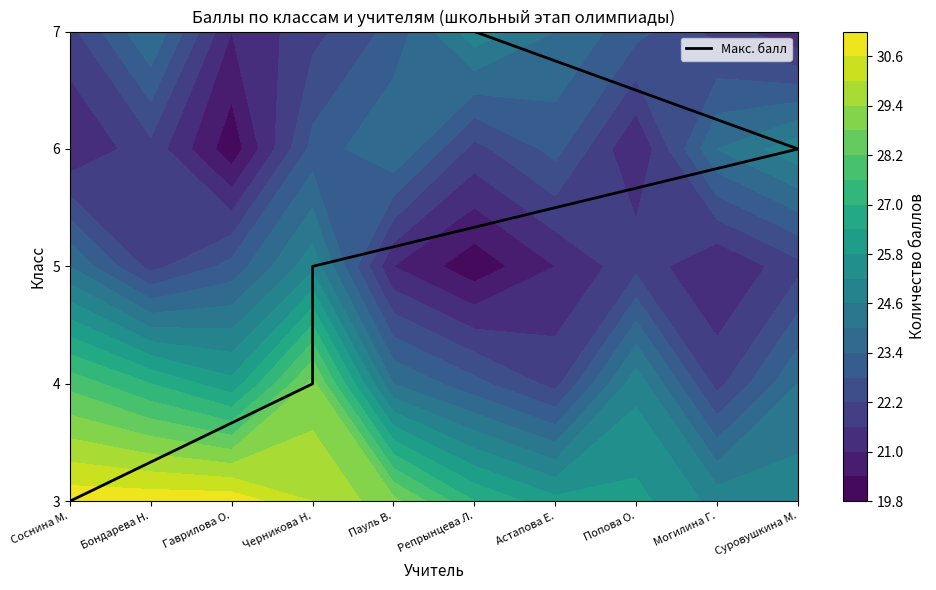

What is the difference between the second highest and second lowest values?

2